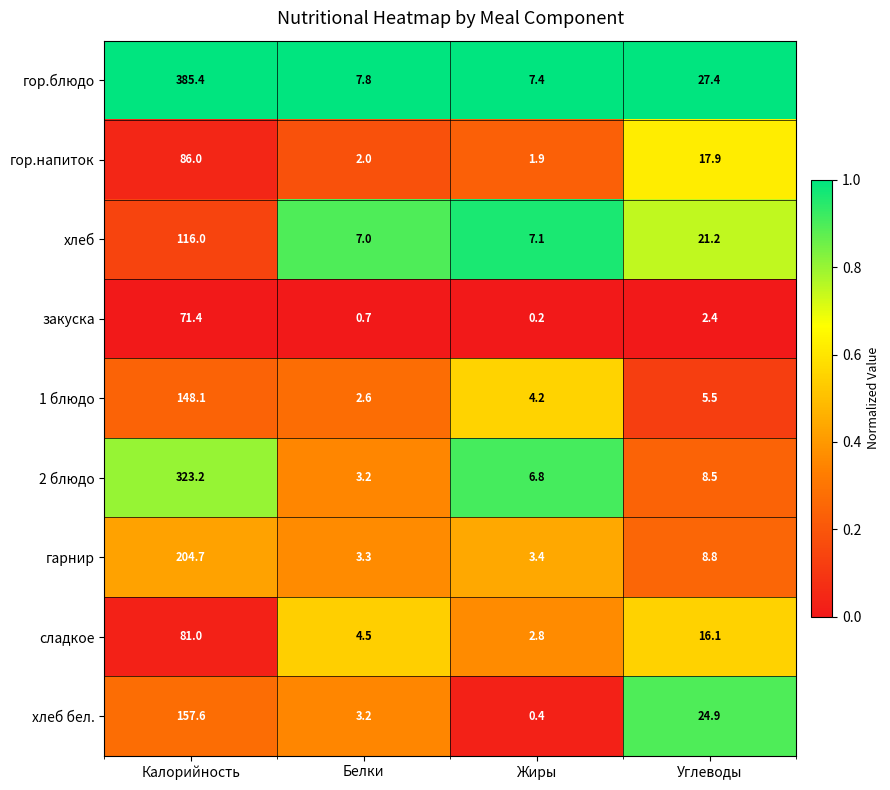

Between Белки and Жиры, which series saw the biggest shift?

2 блюдо